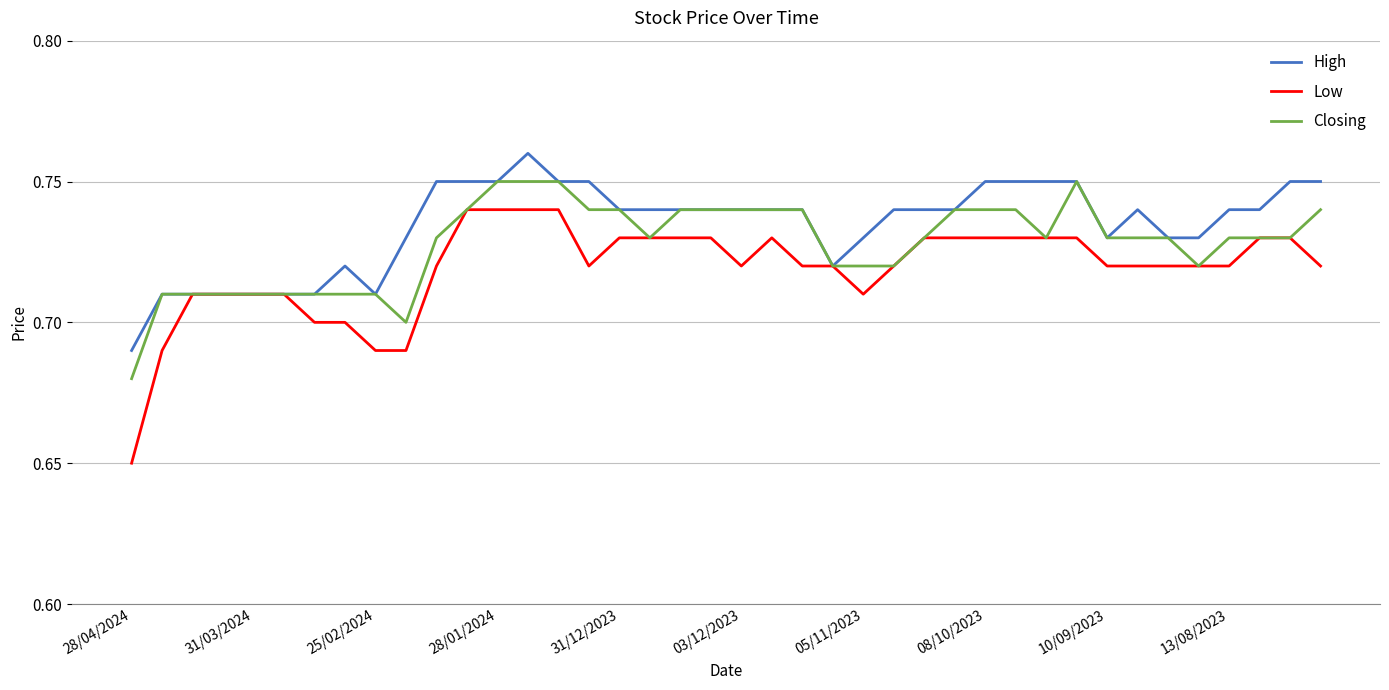

List the series in order of their overall mean, highest first.

High, Closing, Low